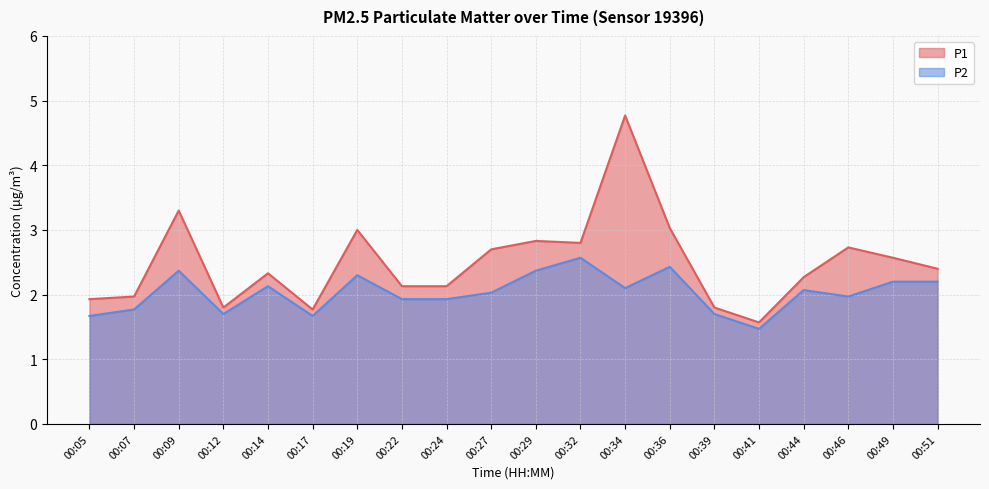

The value of P2 at 00:44 is 3.4. True or false?

False